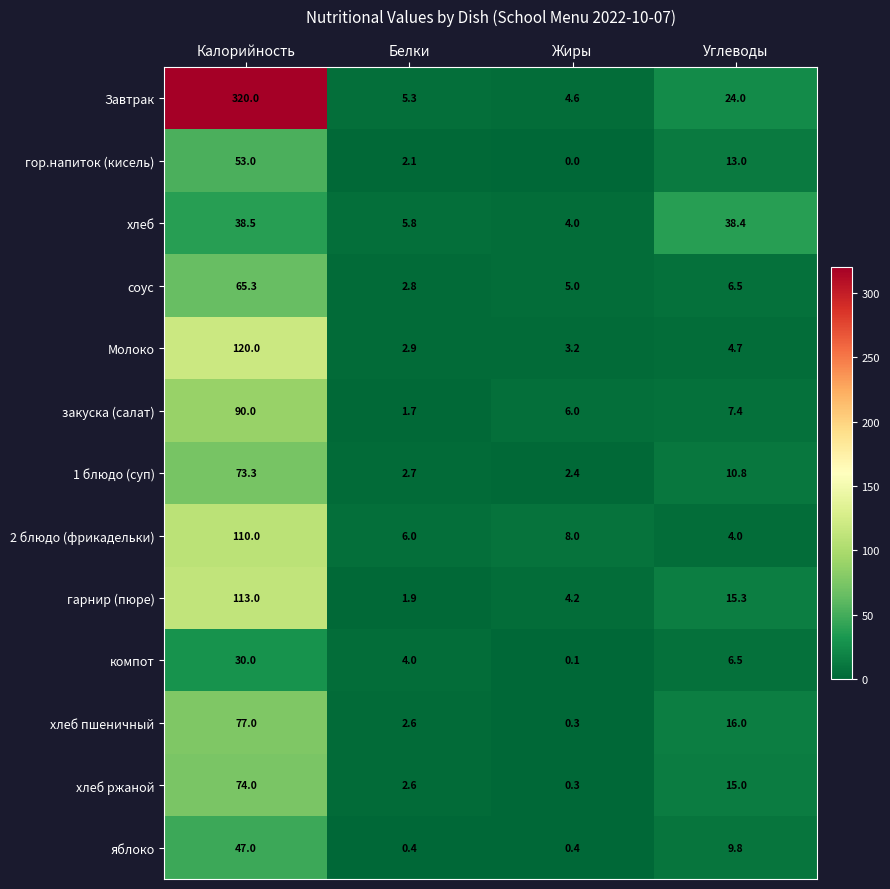

The гарнир (пюре) series shows 15.3 at Углеводы. True or false?

True